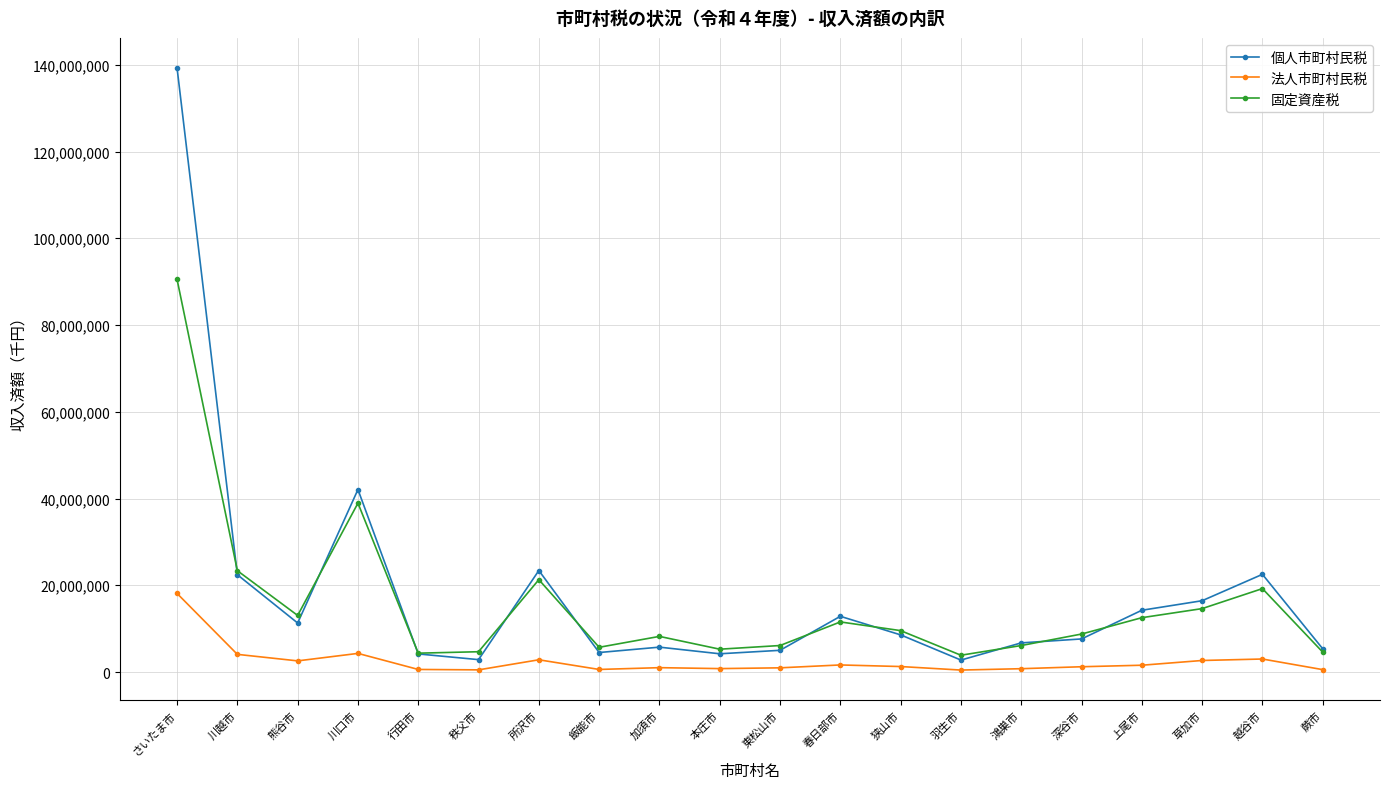

What is the label of the 9th point from the right?

春日部市